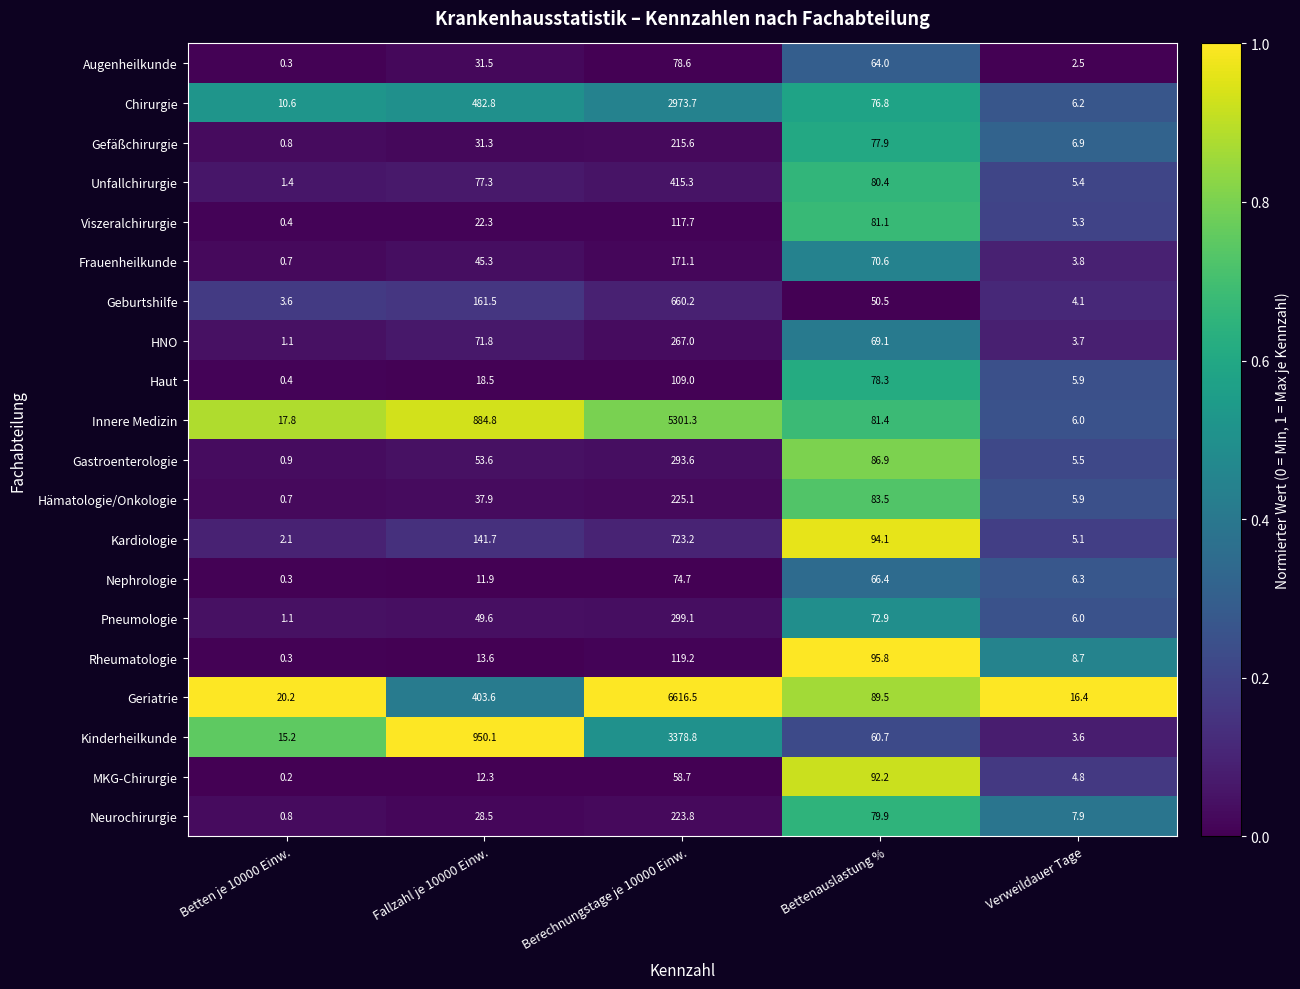

Which series has the largest total across all categories?

Geriatrie